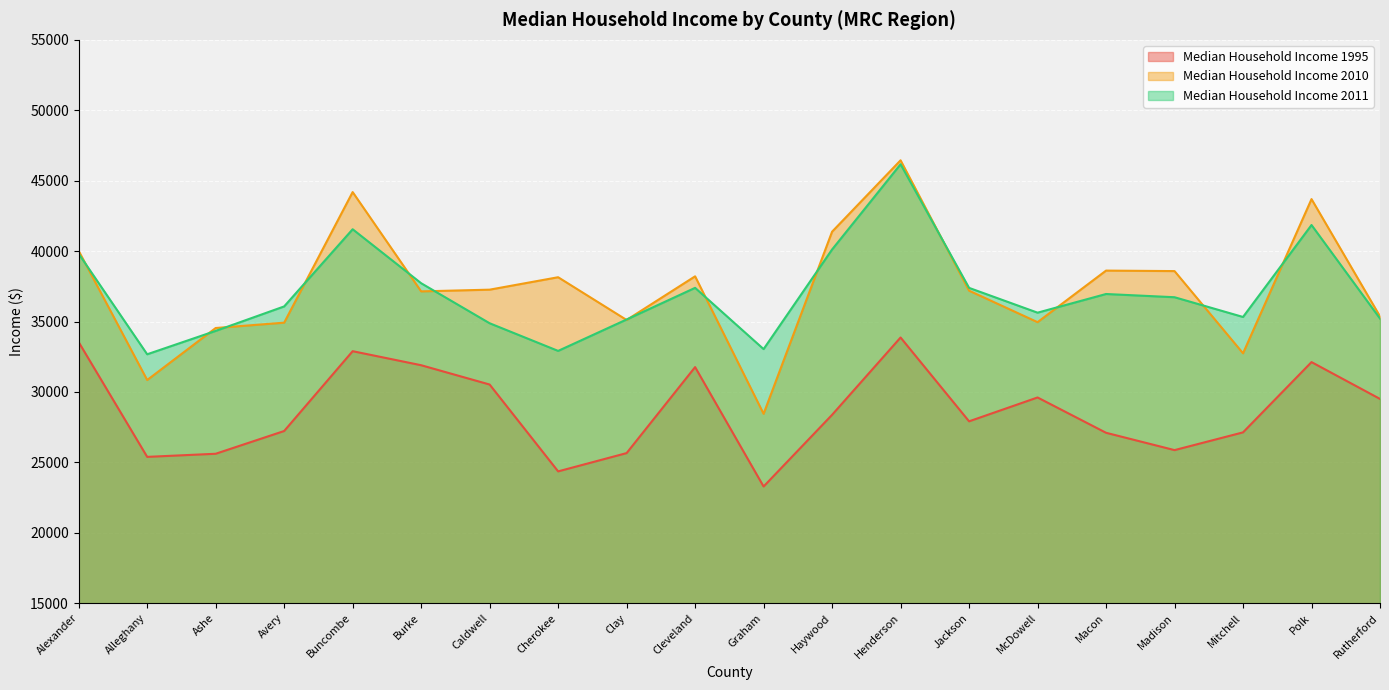

Rank the series at Caldwell from lowest to highest value.

Median Household Income 1995, Median Household Income 2011, Median Household Income 2010